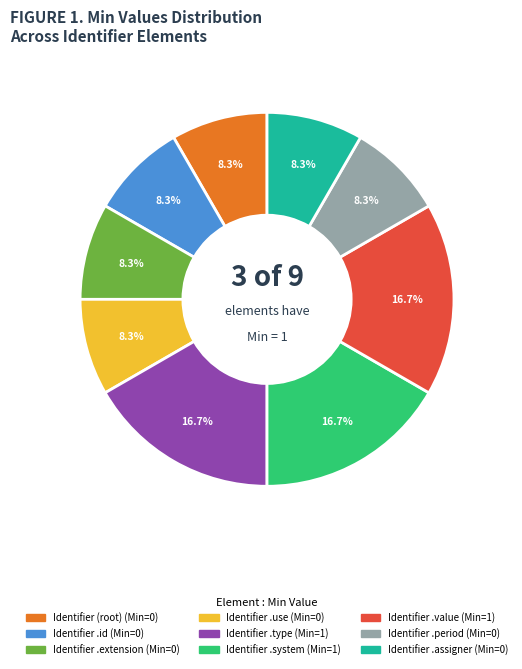

Is there any slice that represents more than half of the pie?

No